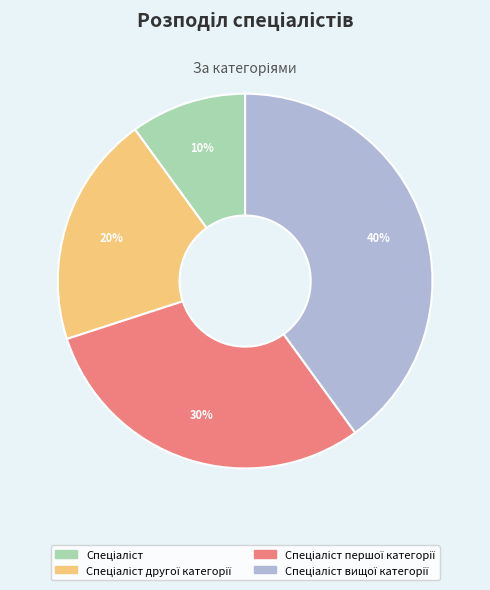

Does any single category account for the majority?

No